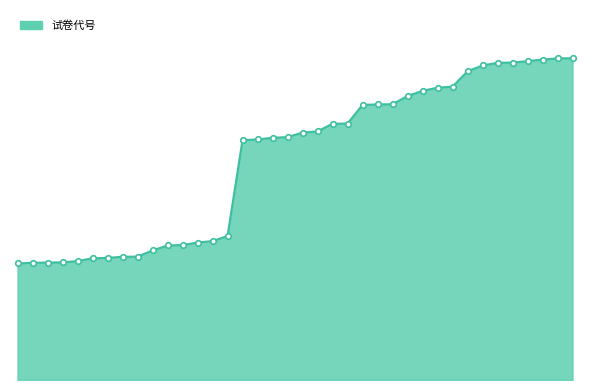

Which label corresponds to the smallest value in the chart?

1